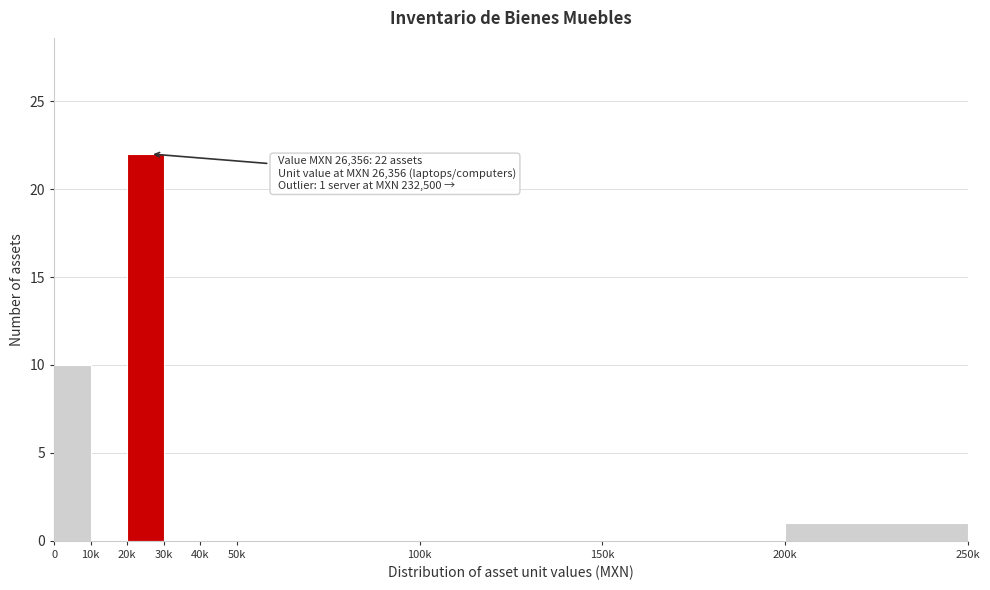

Reading right to left, what are all the values shown in this chart?

200k=1	150k=0	100k=0	50k=0	40k=0	30k=0	20k=22	10k=0	0=10